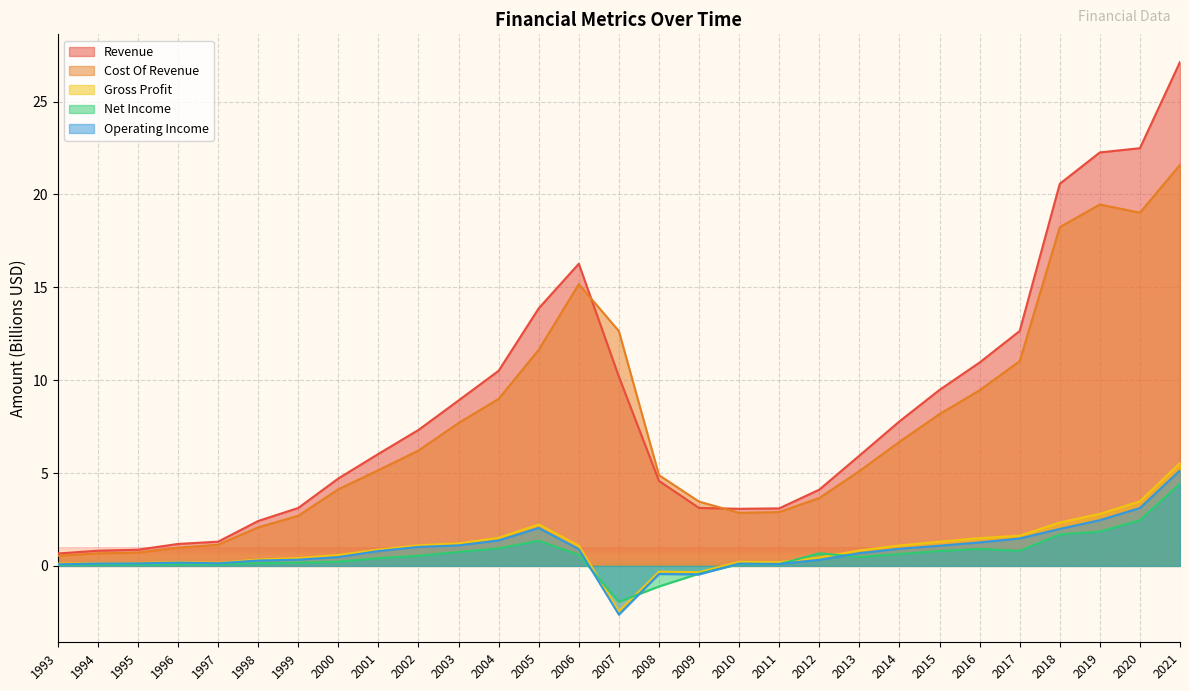

What are all the series names shown in the legend?

Revenue, Cost Of Revenue, Gross Profit, Net Income, Operating Income